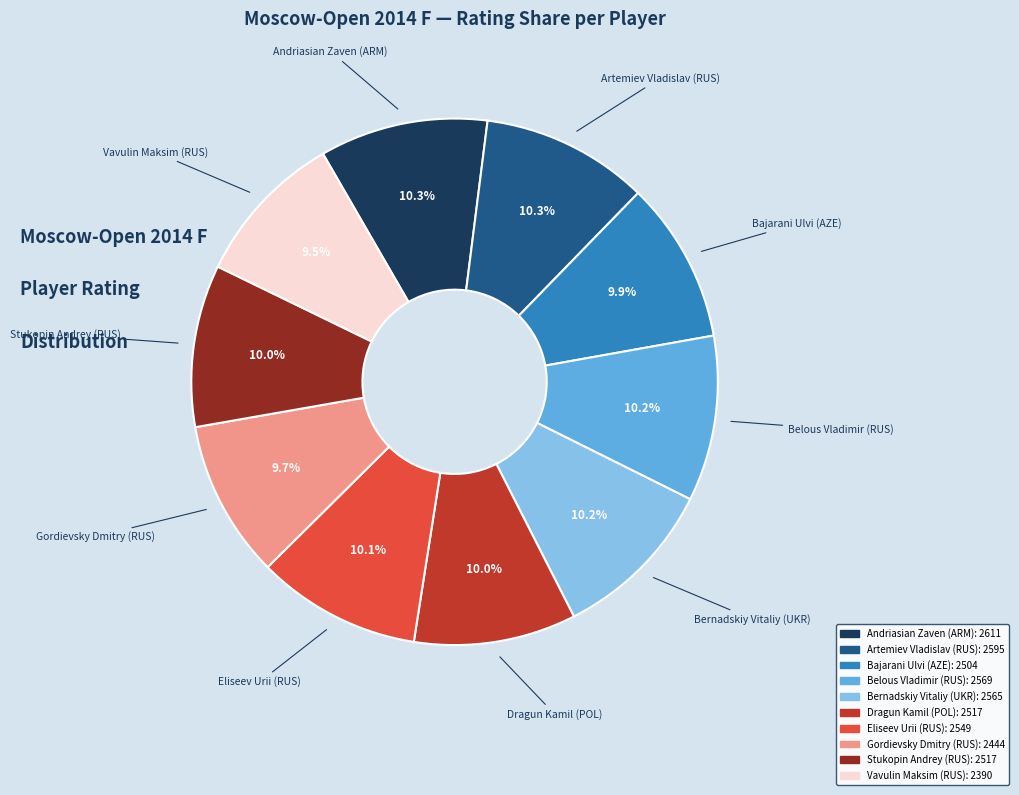

Combined, what portion of the pie is Vavulin Maksim (RUS) and Bajarani Ulvi (AZE)?

19.4%